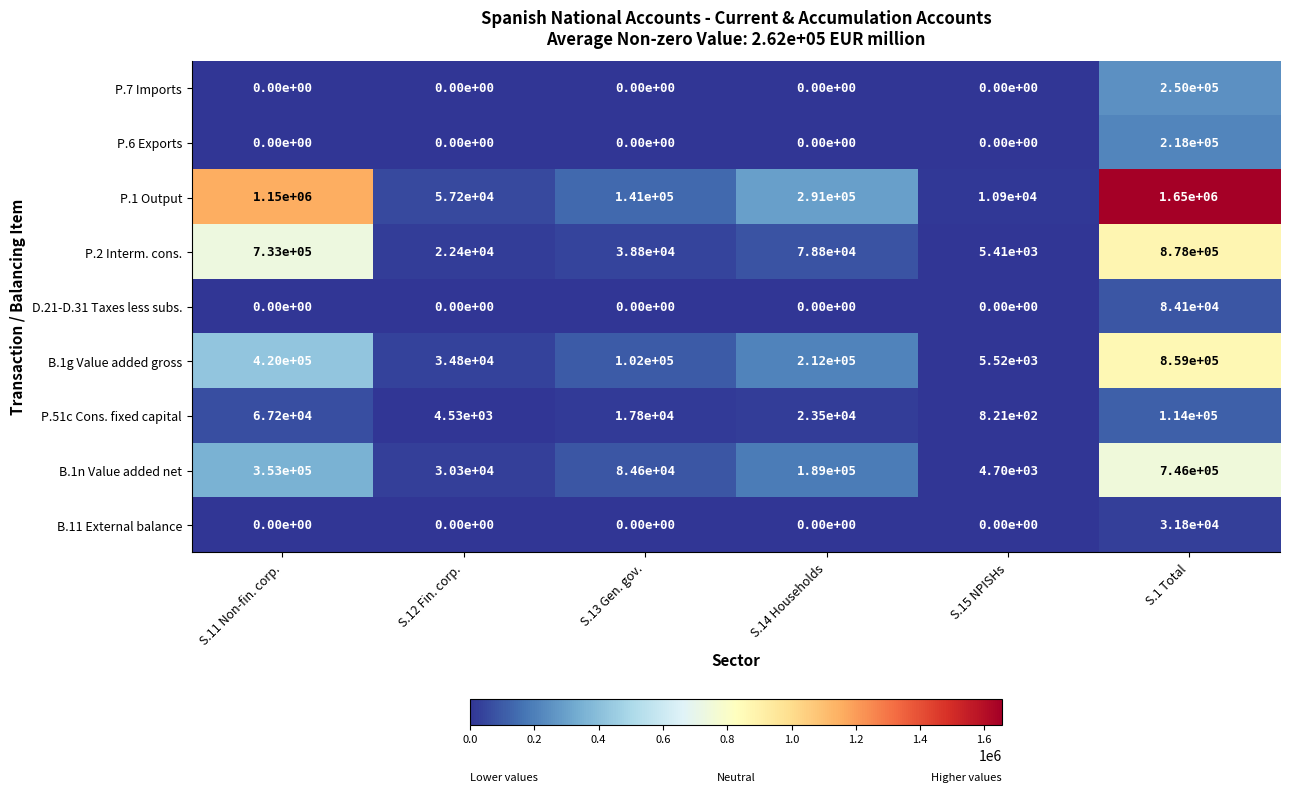

Which category has the highest value across all series?

S.1 Total